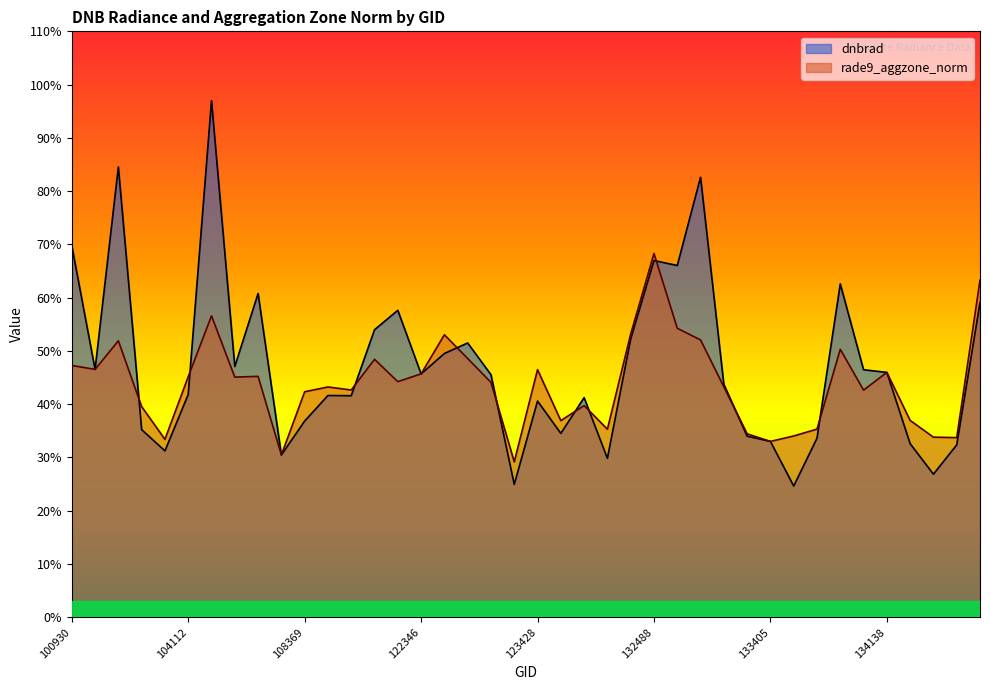

Between 108193 and 137335, which series saw the biggest shift?

rade9_aggzone_norm